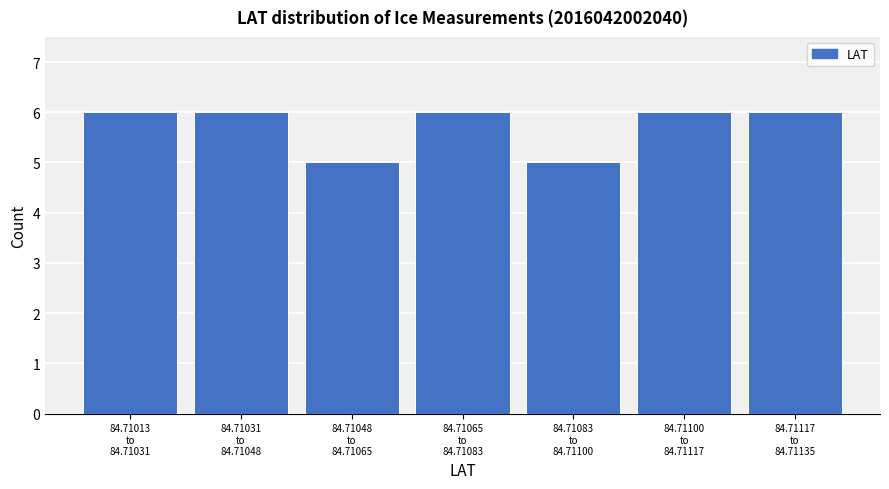

Reading left to right, what are all the values shown in this chart?

6	6	5	6	5	6	6